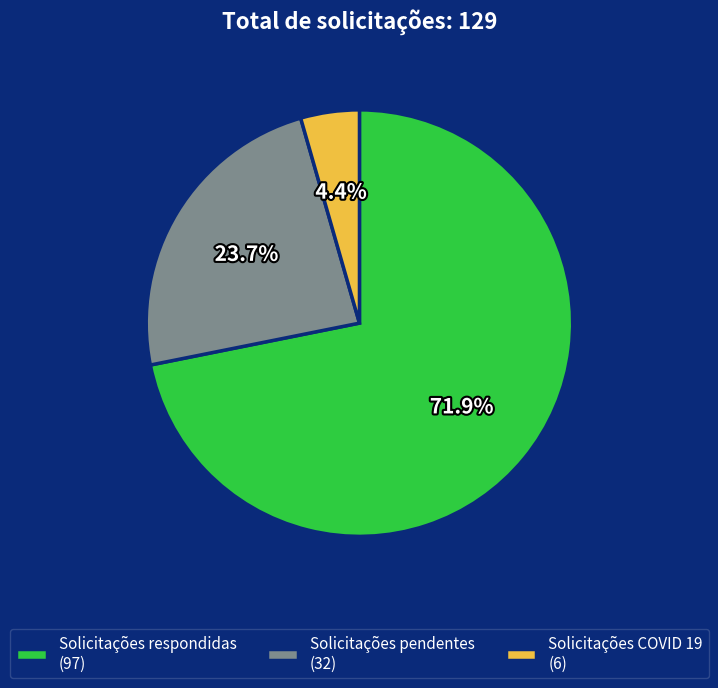

Combined, what portion of the pie is Solicitações pendentes and Solicitações respondidas?

95.6%